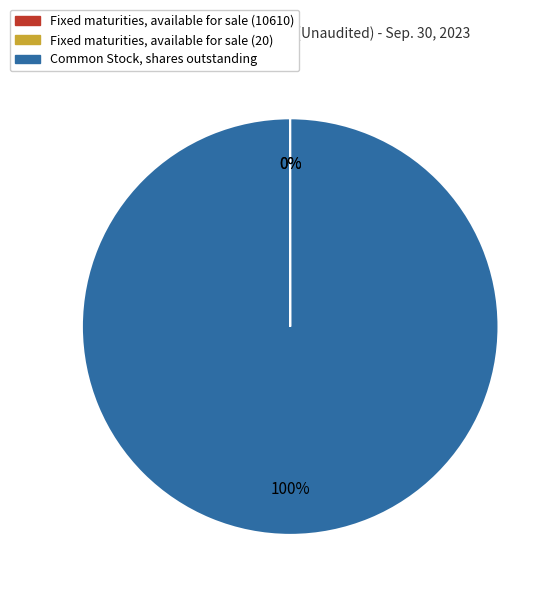

Which category has the biggest portion of the pie?

Common Stock, shares outstanding